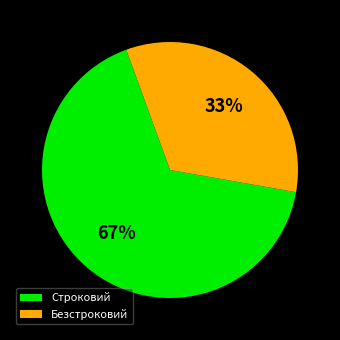

The Безстроковий slice represents 79% of the pie. True or false?

False